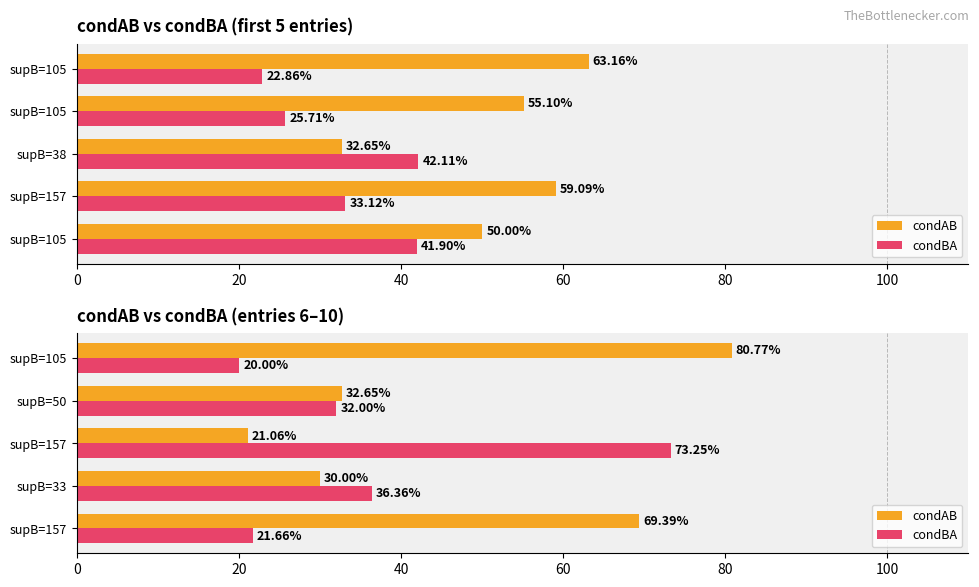

What is the lowest value of the condBA series?

20.0